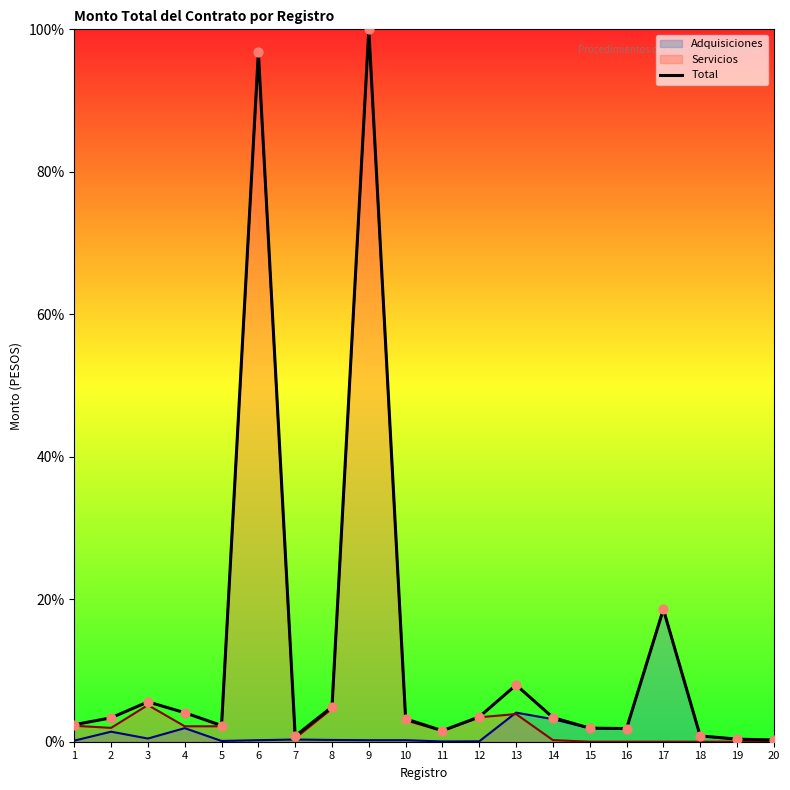

Approximately how many times larger is the value at 19 compared to 5?

0.2